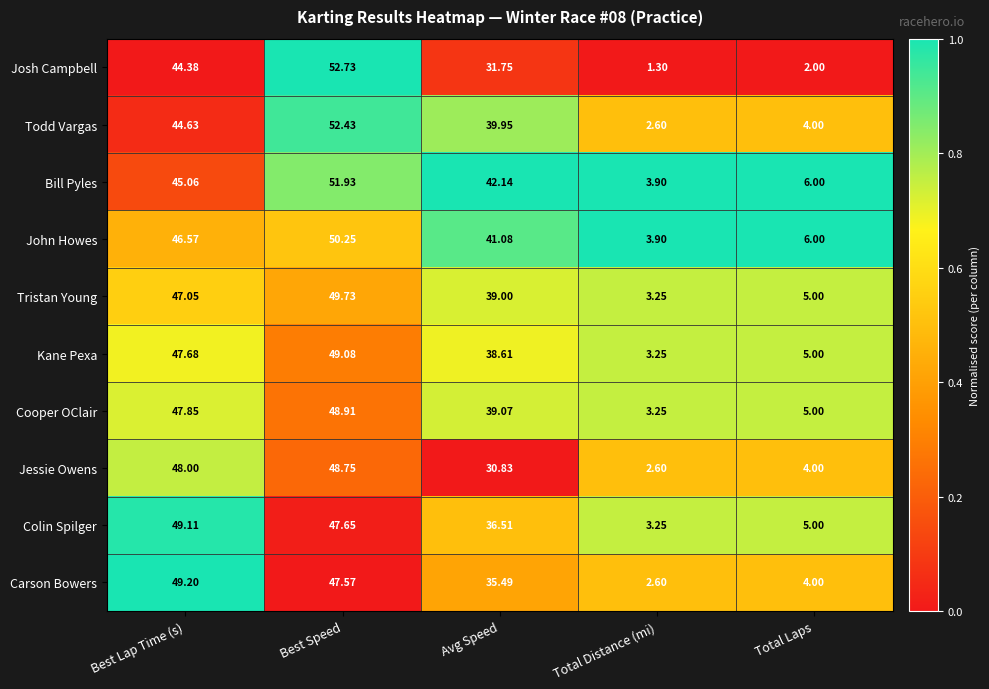

What is the total value across all series at Avg Speed?

374.4